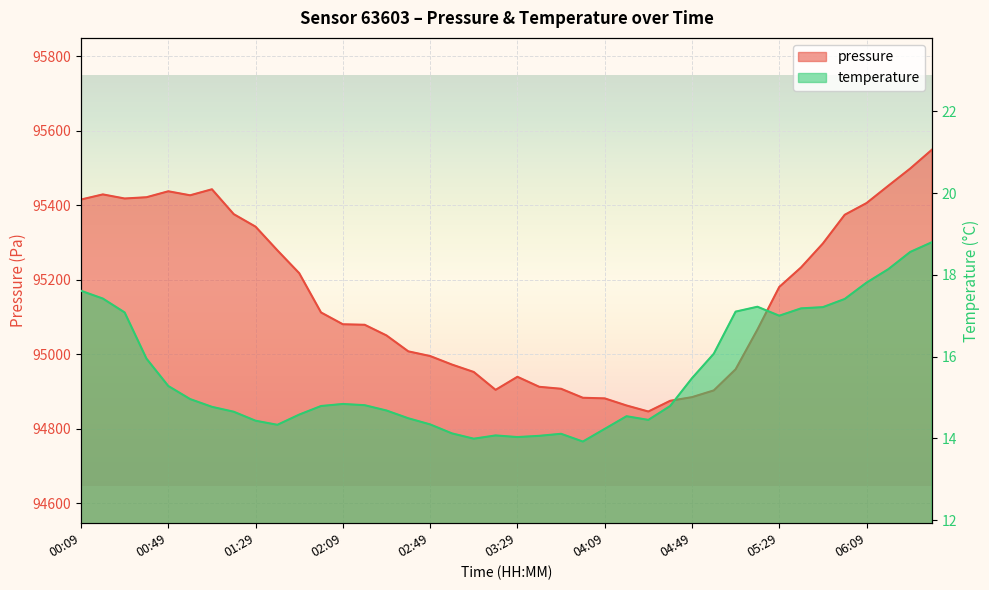

What is the total value across all series at 01:29?

95356.4